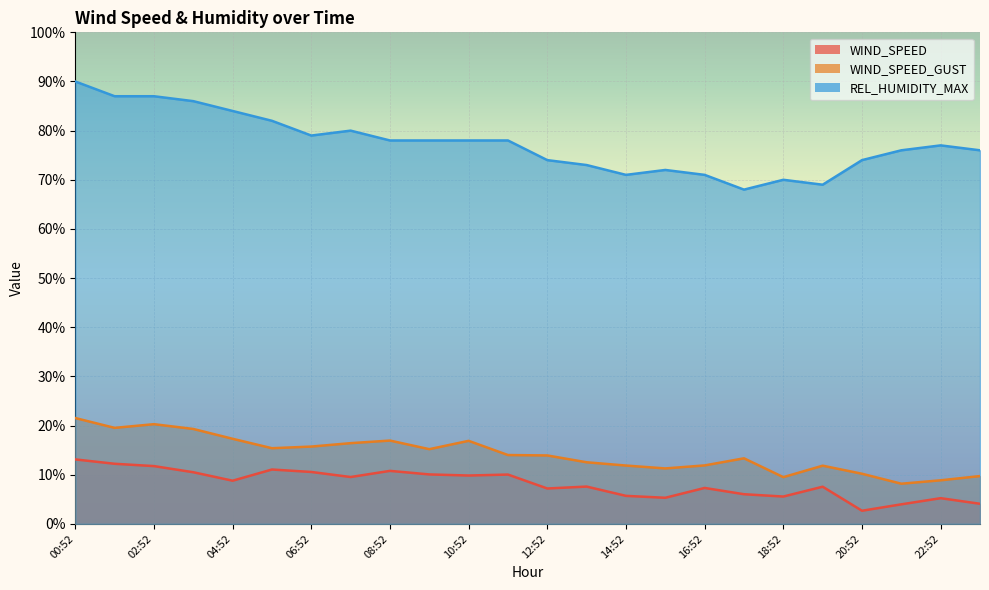

What is the value of the REL_HUMIDITY_MAX point at the 20th from the left?

69.0